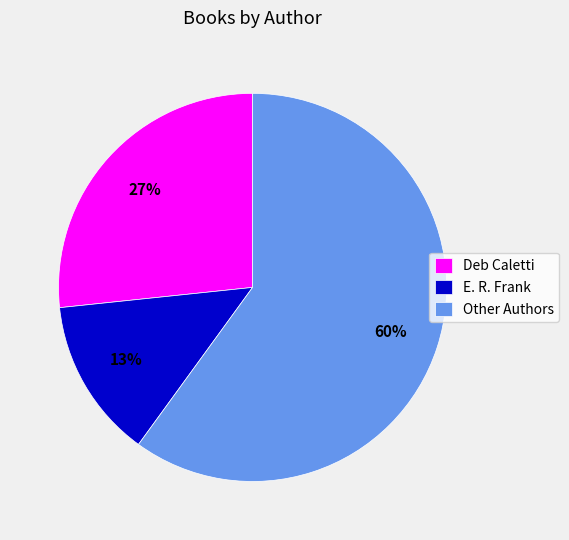

To the nearest percent, what is the average slice percentage?

33%